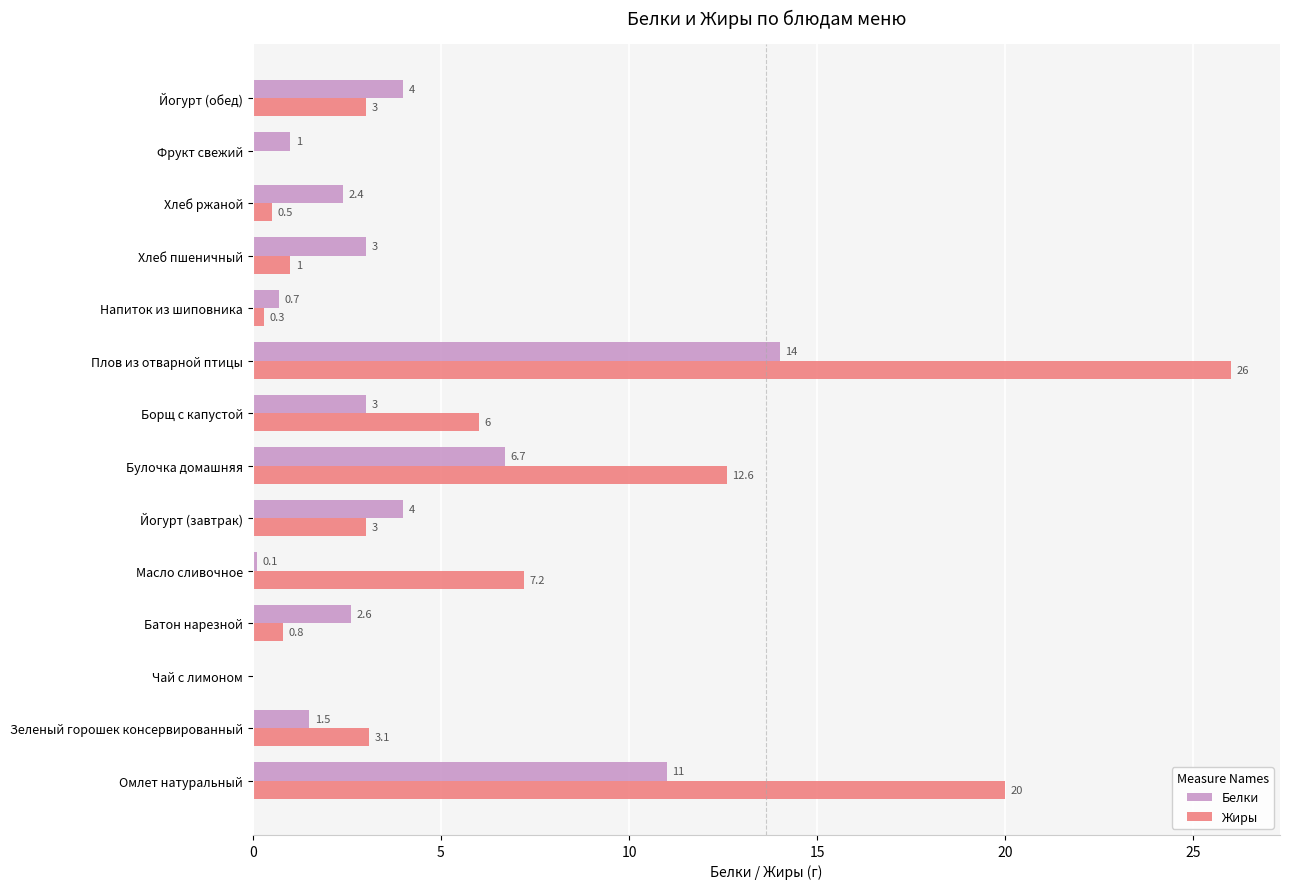

Is it true that Белки equals 5.8 at Омлет натуральный?

False